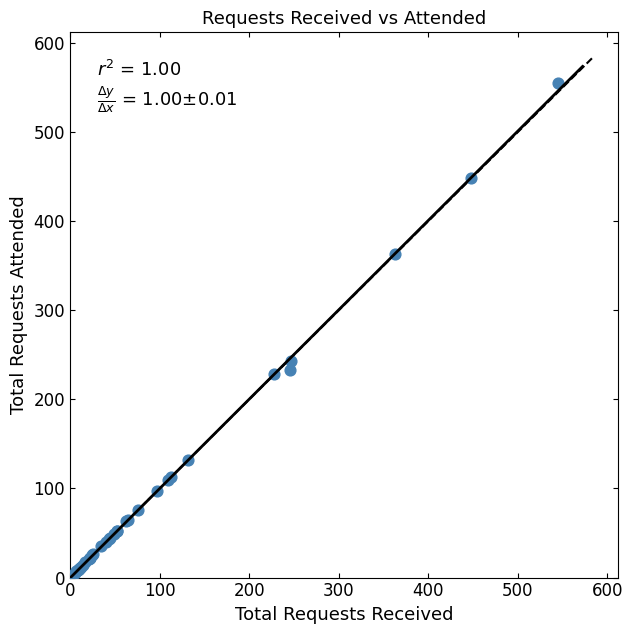

What Y value in the scatter plot is closest to 278?

243